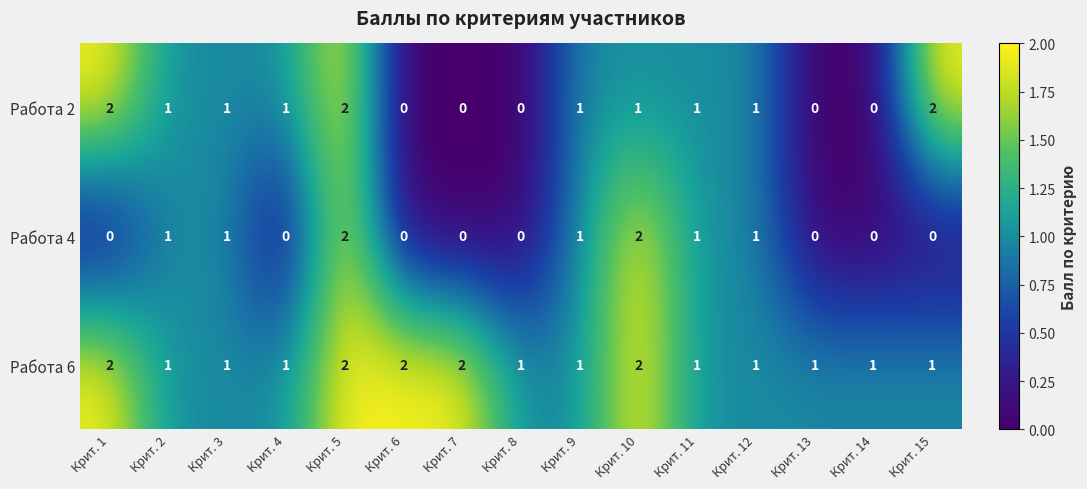

What is the spread (max minus min) of values at Крит. 4?

1